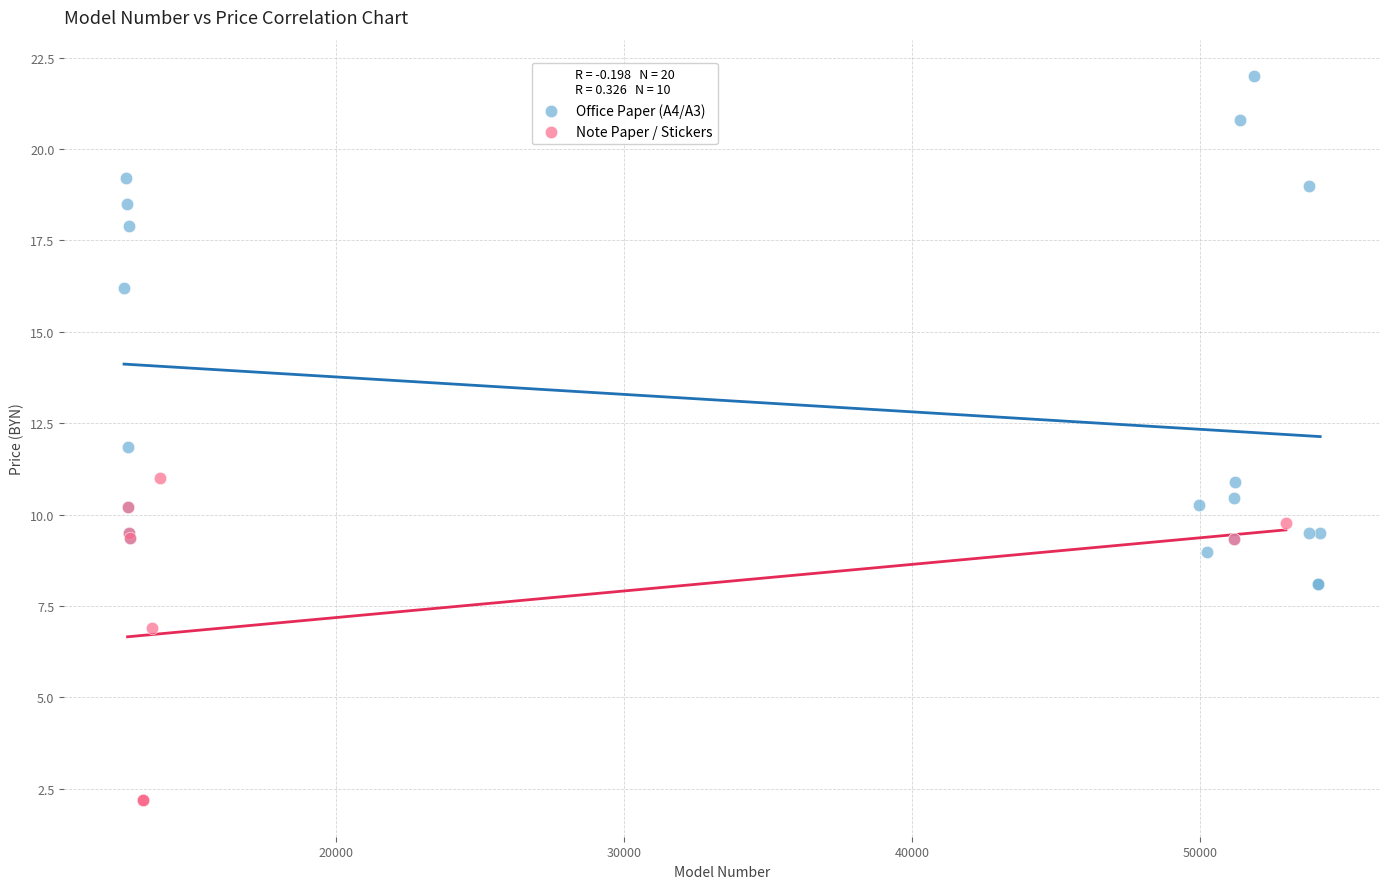

Which series has the widest spread of Y values?

Office Paper (A4/A3)